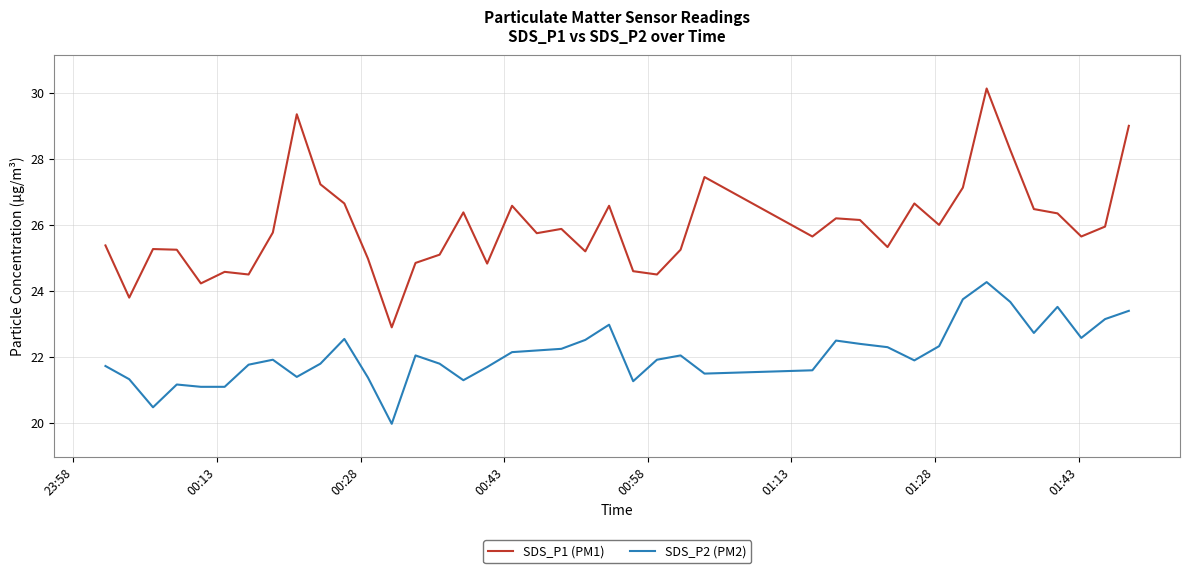

Does the chart display data point markers on the line(s)?

No